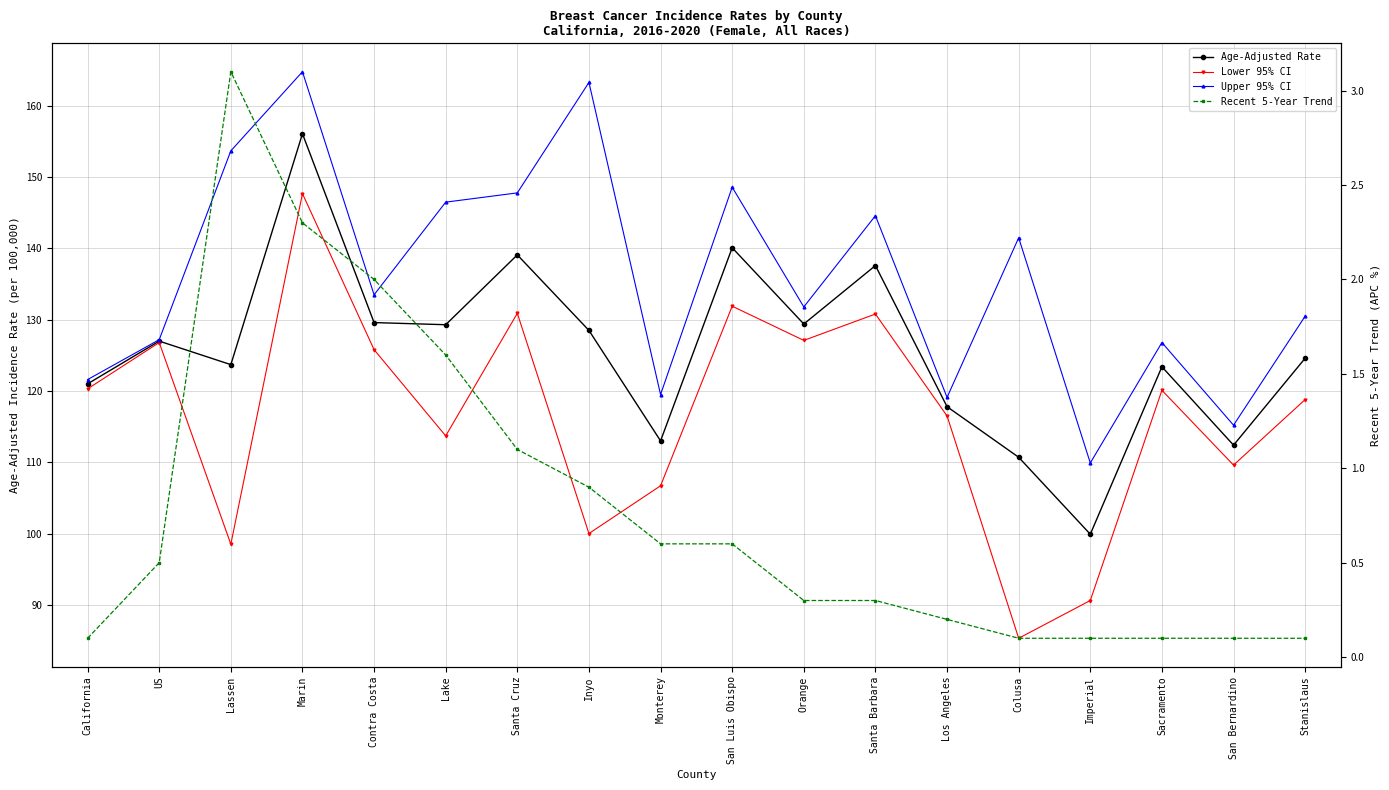

How many distinct data groups are displayed?

4